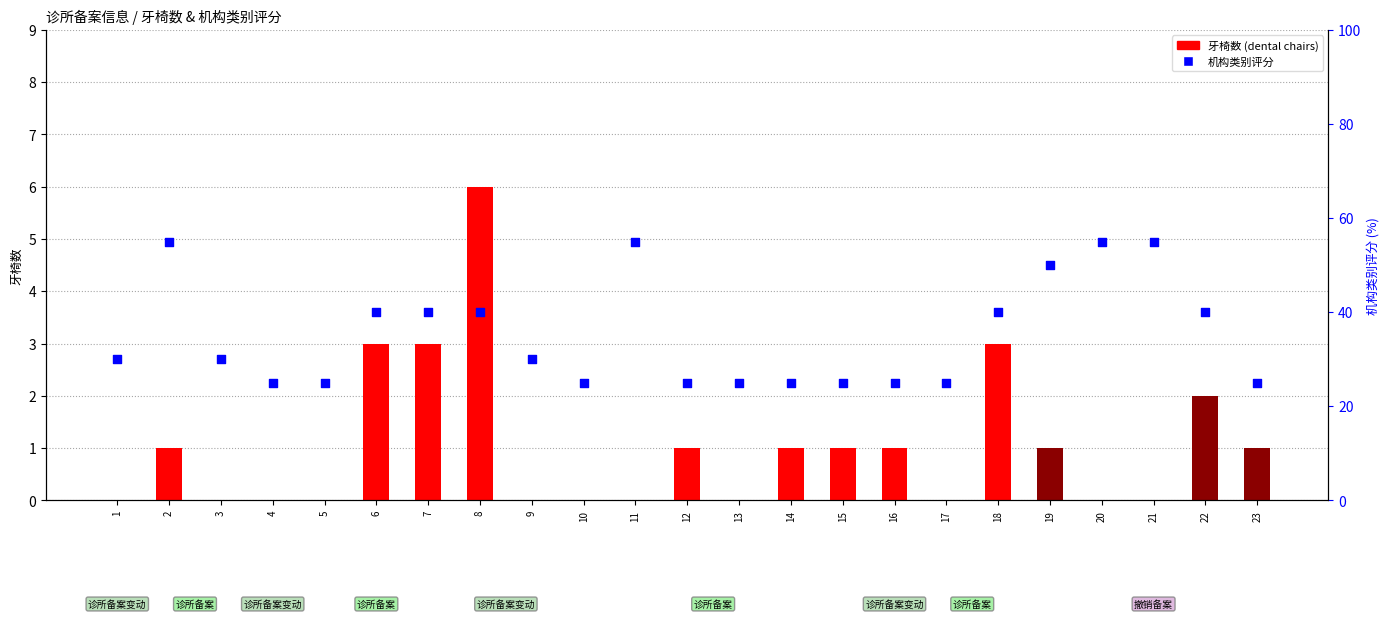

Which series reaches the minimum Y coordinate?

牙椅数 (dental chairs)